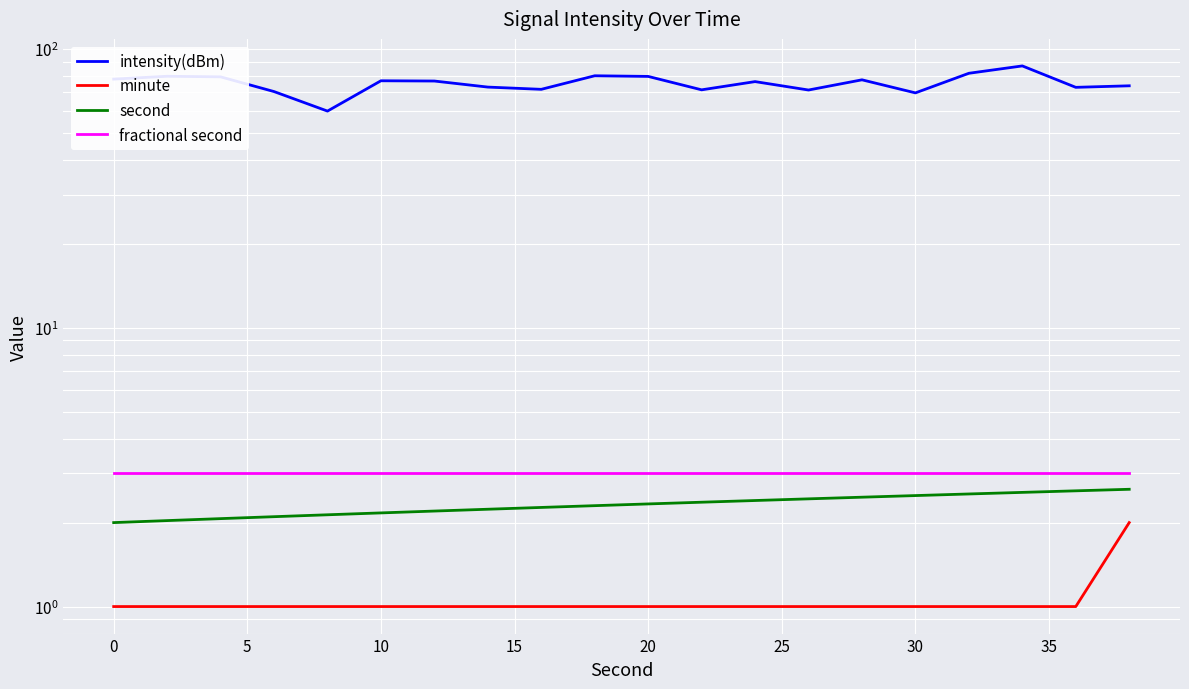

Which series has the largest total across all categories?

intensity(dBm)